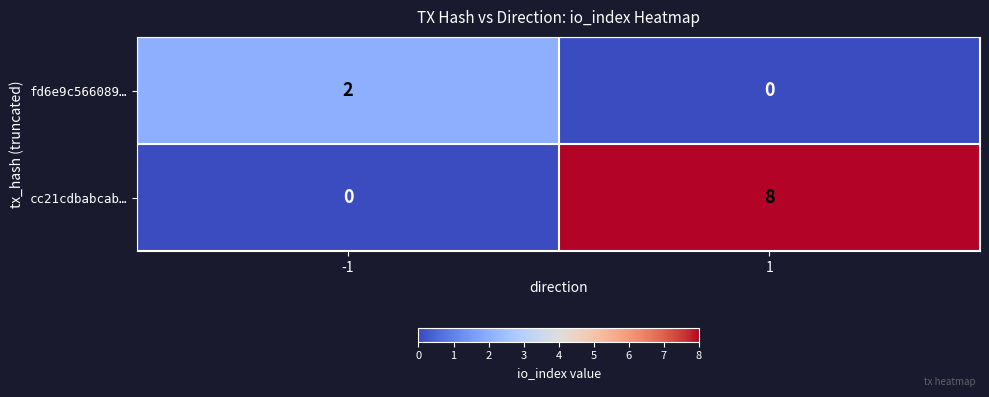

Reading right to left, extract all data points from this chart.

fd6e9c566089…: 1=0	-1=2
cc21cdbabcab…: 1=8	-1=0